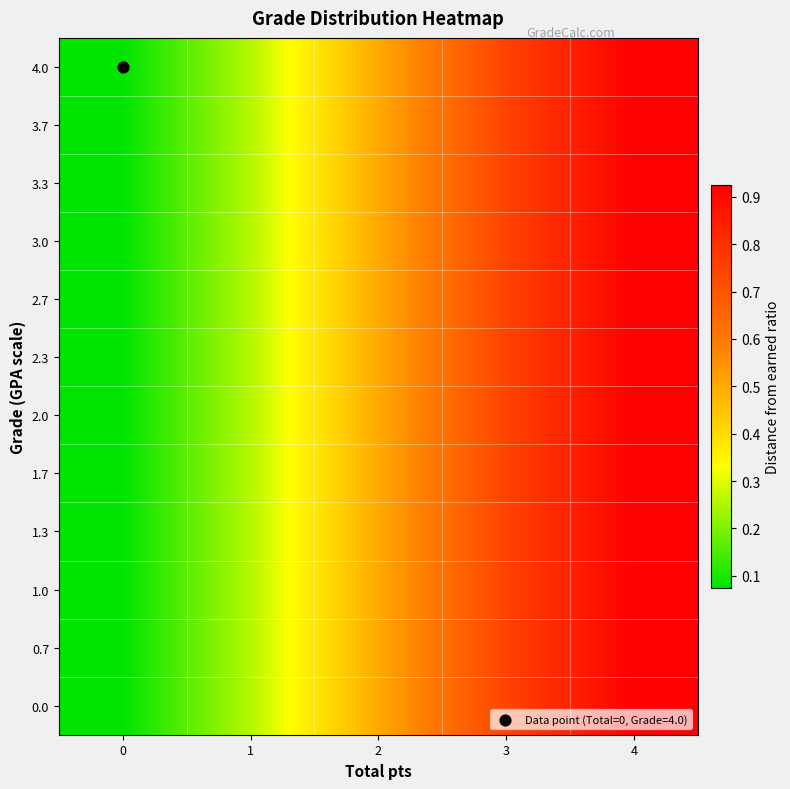

What is the total value across all series at 1?

3.1